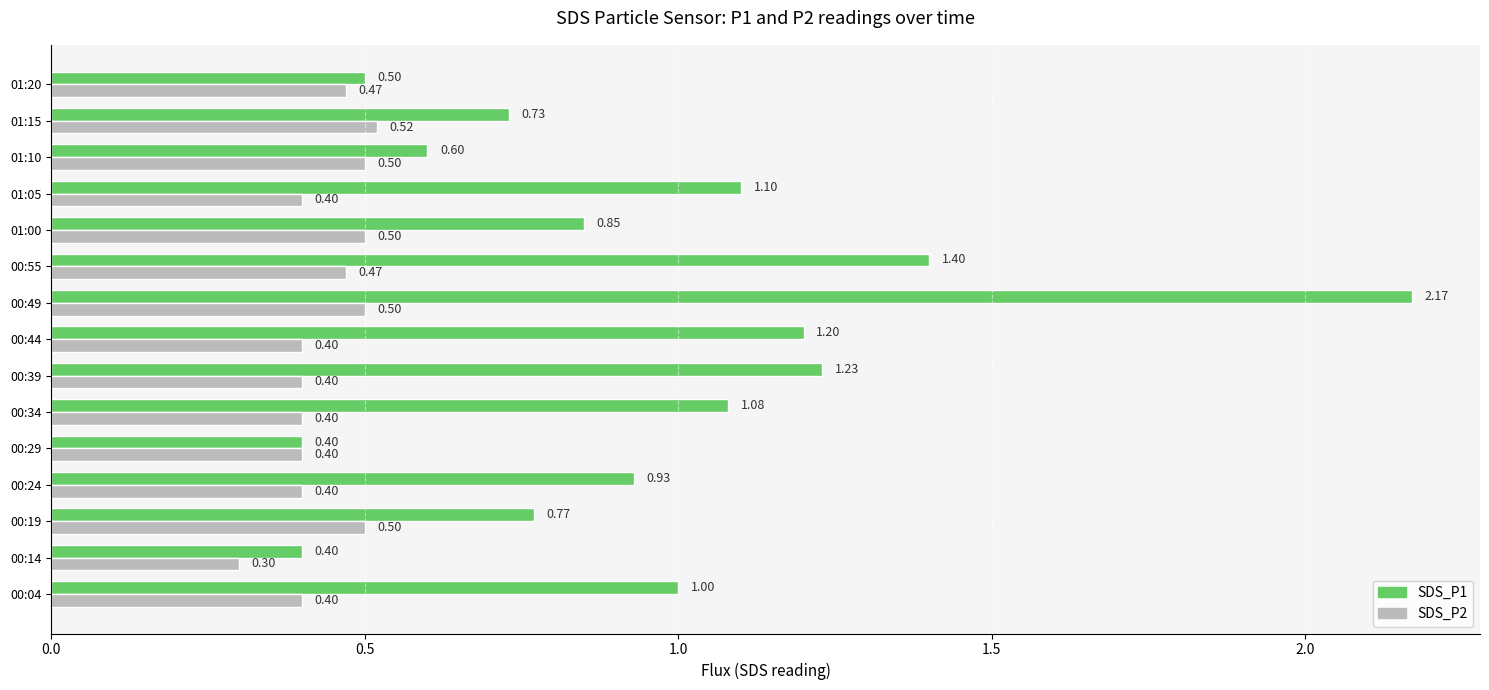

What is the sum of all SDS_P1 values?

14.4